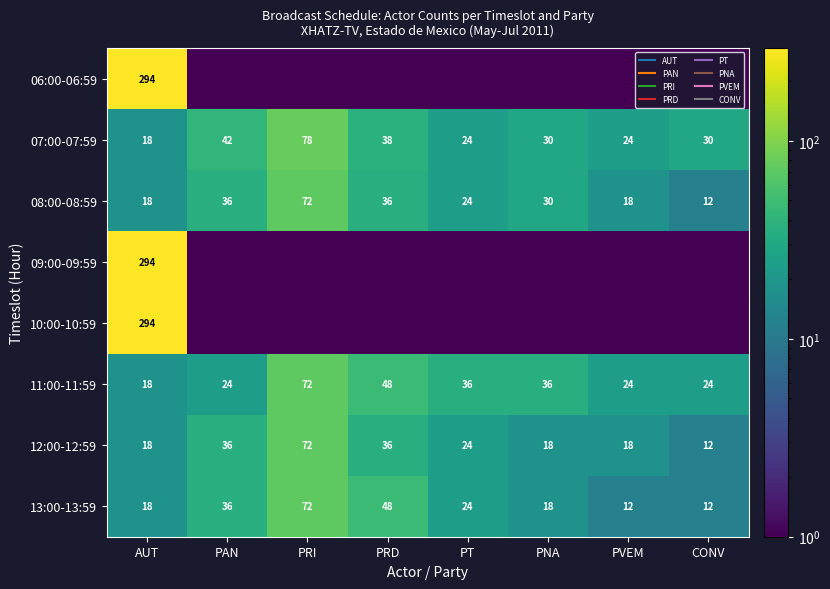

What is the difference between the highest and lowest values at PAN?

41.5